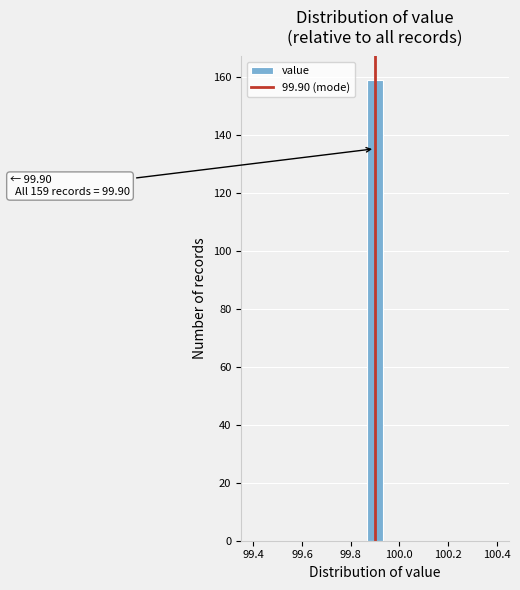

Around what value on the x-axis is the tallest bar? Give the approximate position of its centre, as read against the axis.

99.90